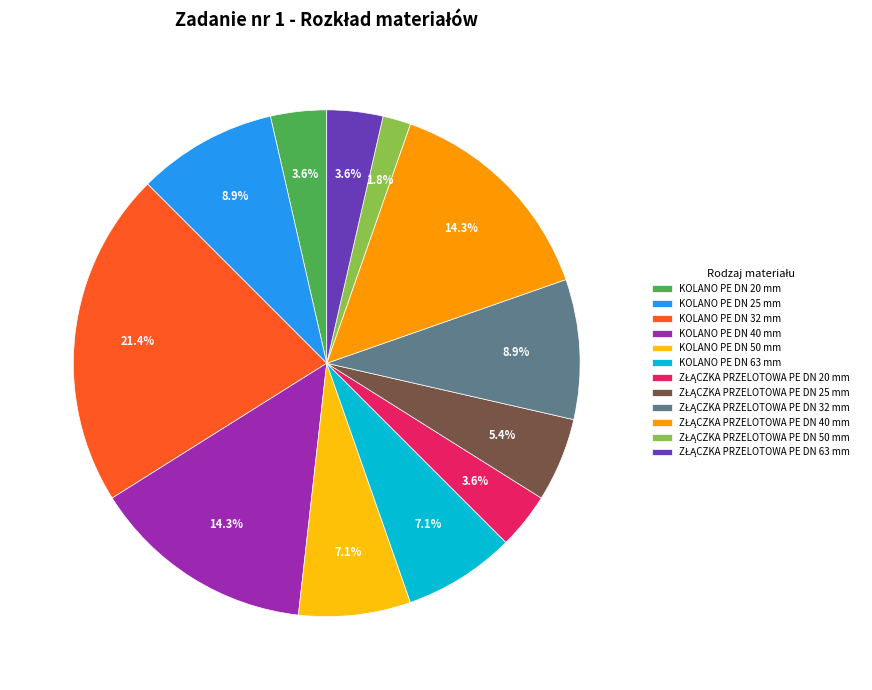

Does any single category account for the majority?

No